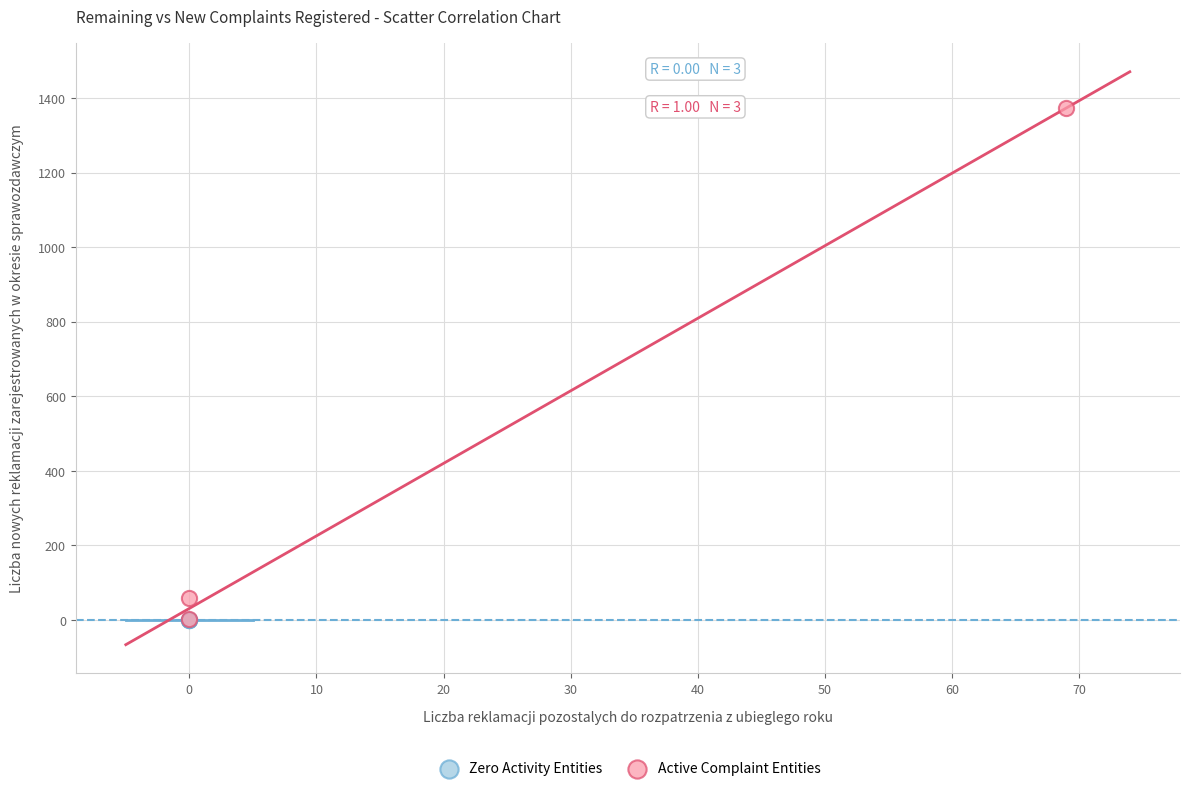

Which series reaches the maximum Y coordinate?

Active Complaint Entities